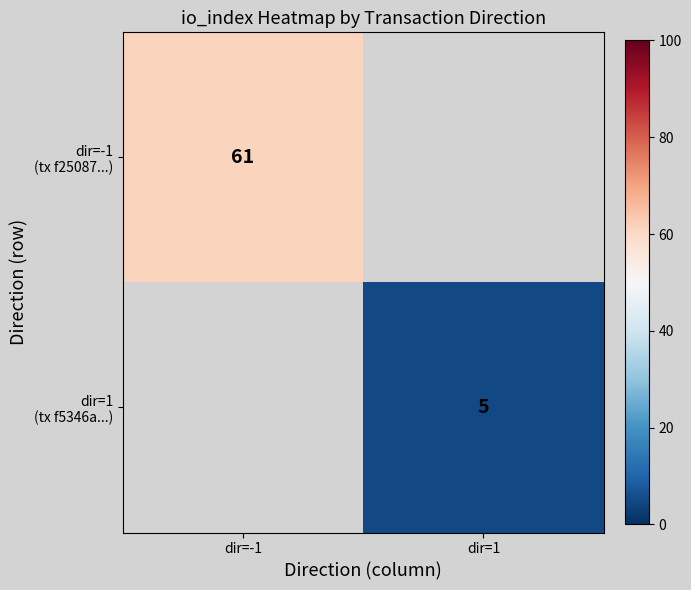

Is it true that dir=1 (tx f5346a...) equals 1.2 at dir=1?

False